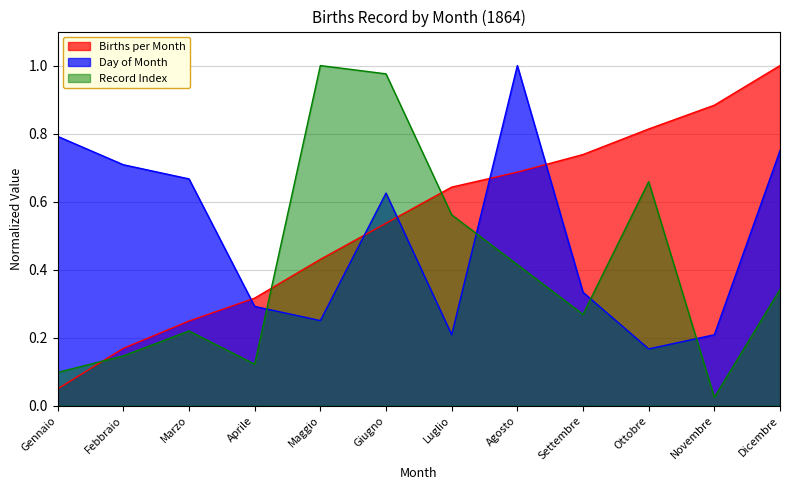

Where is Record Index nearest to the value 0?

Novembre